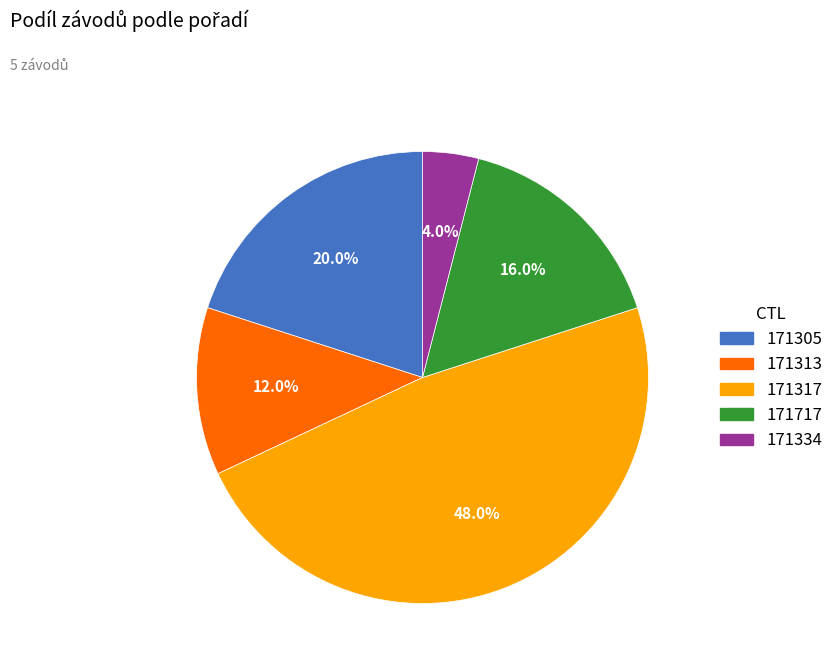

Approximately how many times larger is the value at 171717 compared to 171317?

0.3